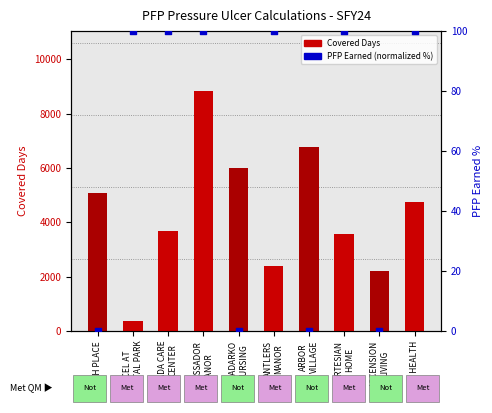

Which series has the largest Y range (max minus min)?

Covered Days